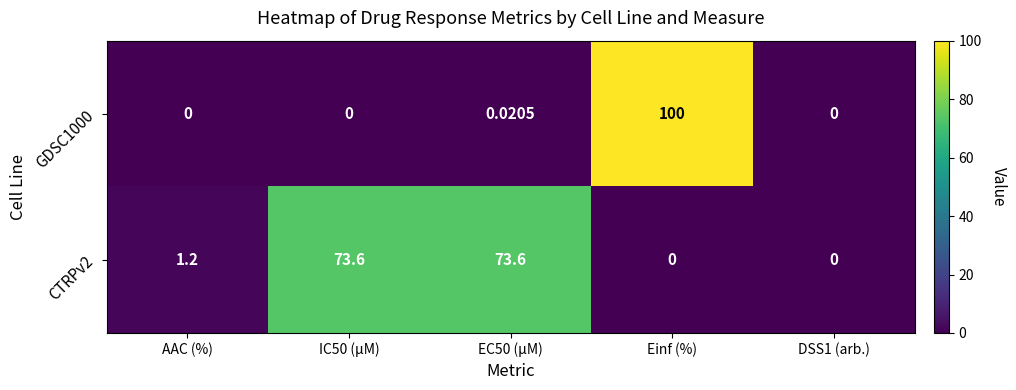

At which category does the chart reach its peak across all series?

Einf (%)